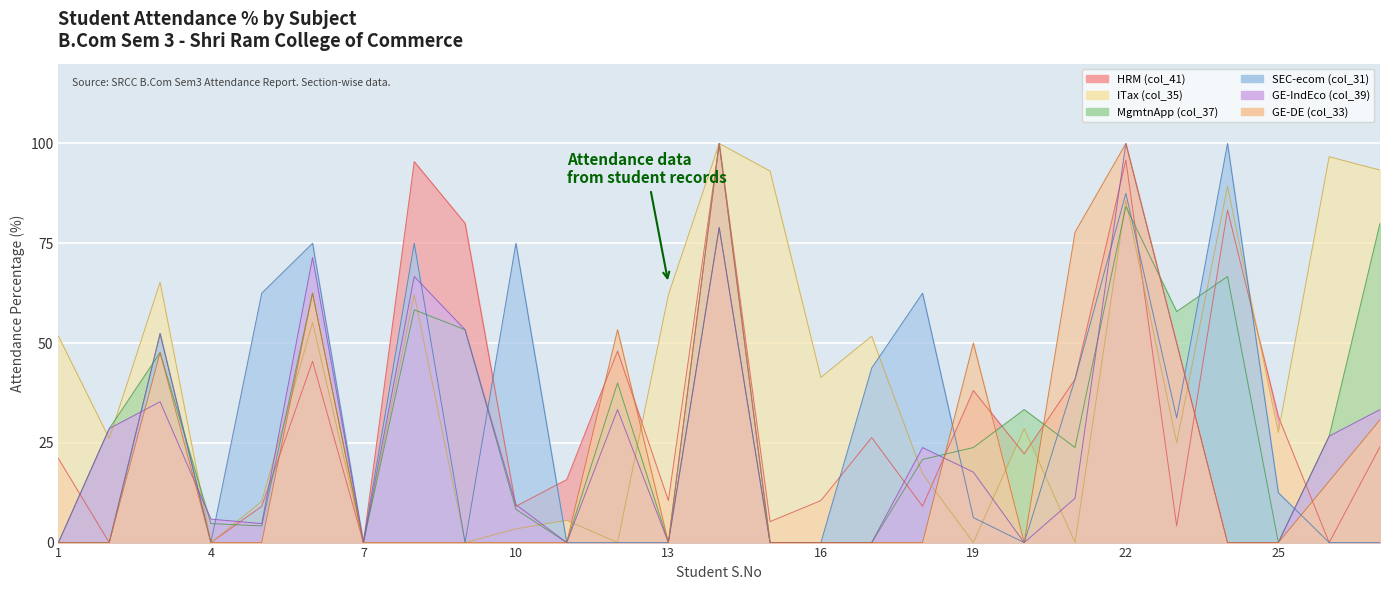

What is the total value across all series at 10?

105.4